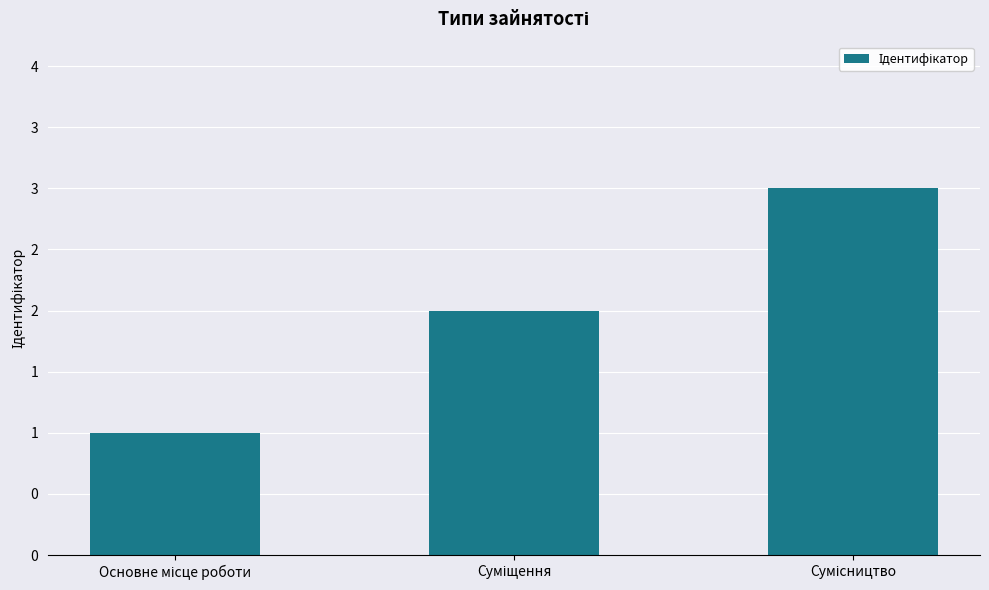

Rank the categories by value from highest to lowest.

Сумісництво, Суміщення, Основне місце роботи